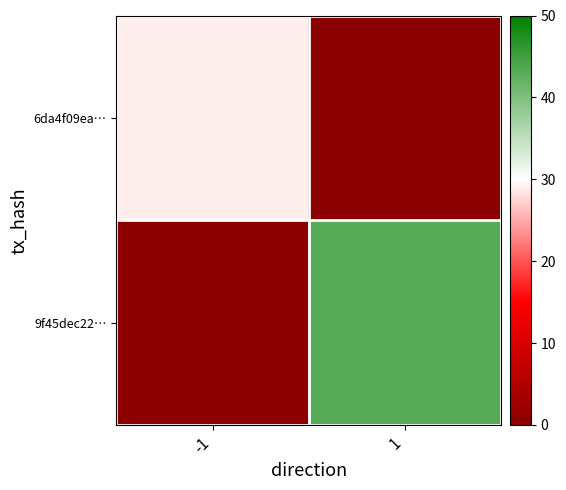

Which label corresponds to the largest value in the chart?

1